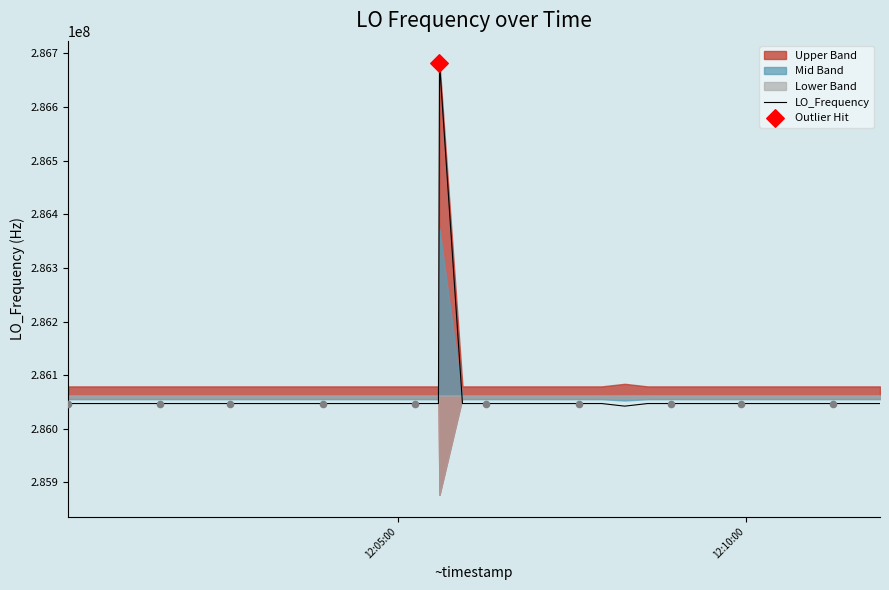

What is the highest value of the LO_Frequency series?

286682705.6